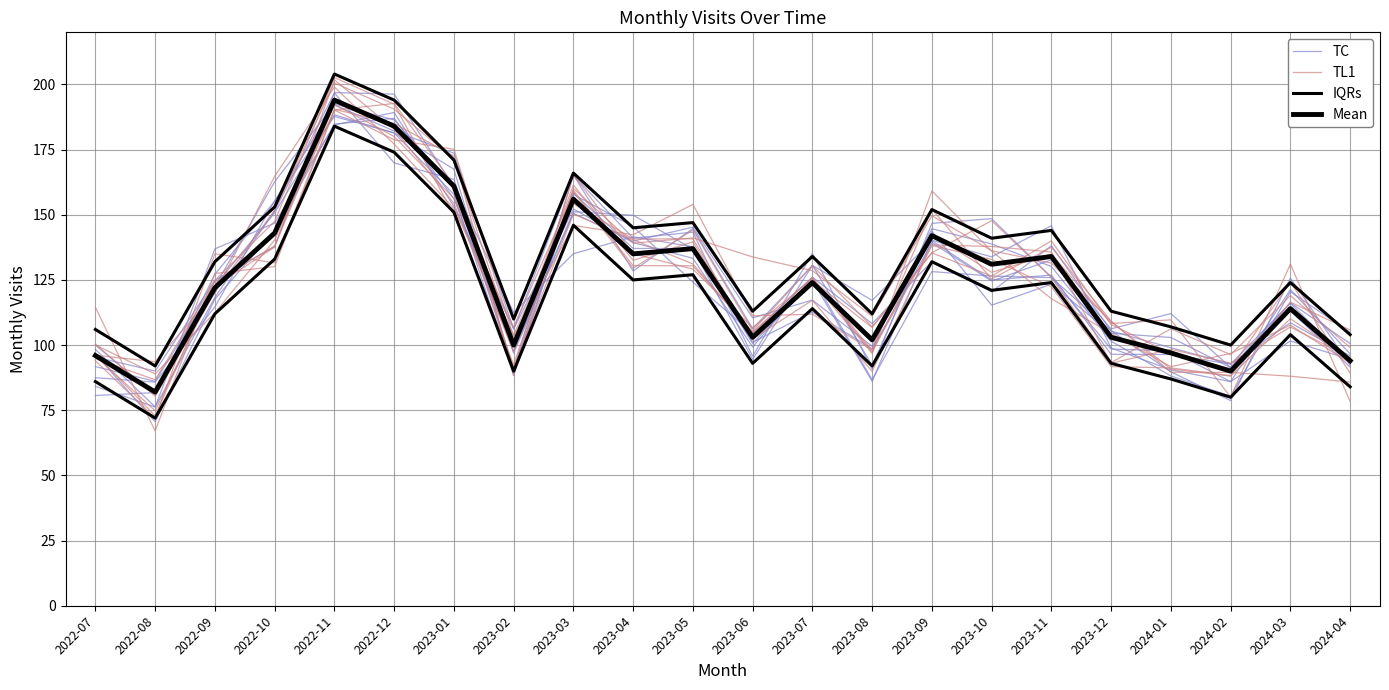

What position from the right is 2023-01?

16